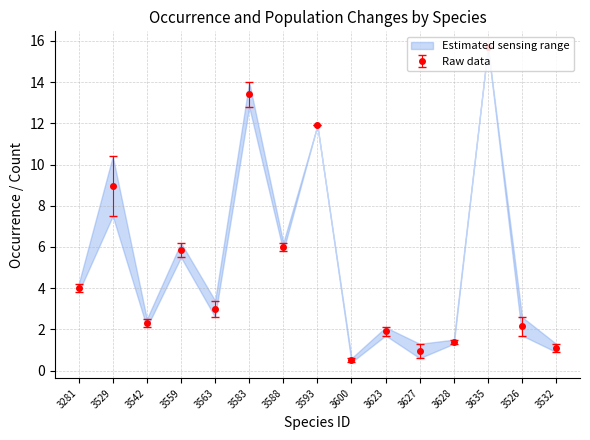

At how many categories does at least one series exceed 7?

4